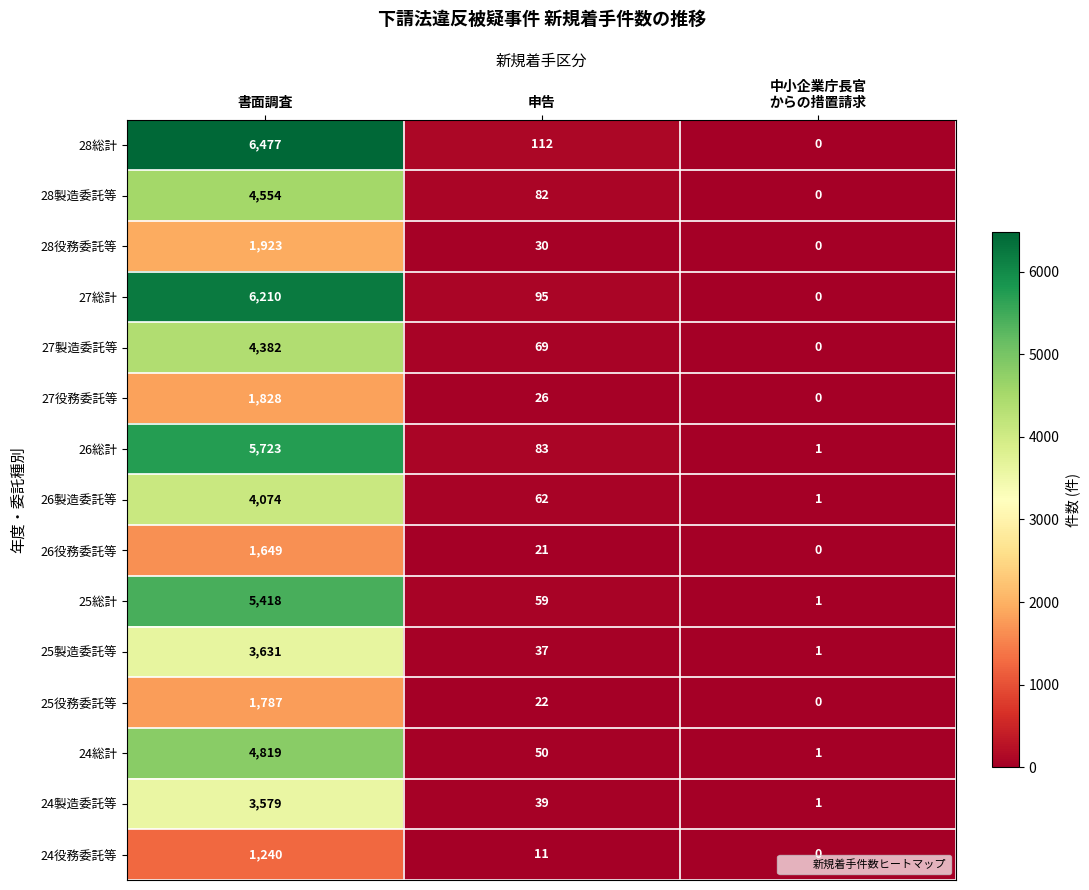

What is the total value across all series at 申告?

798